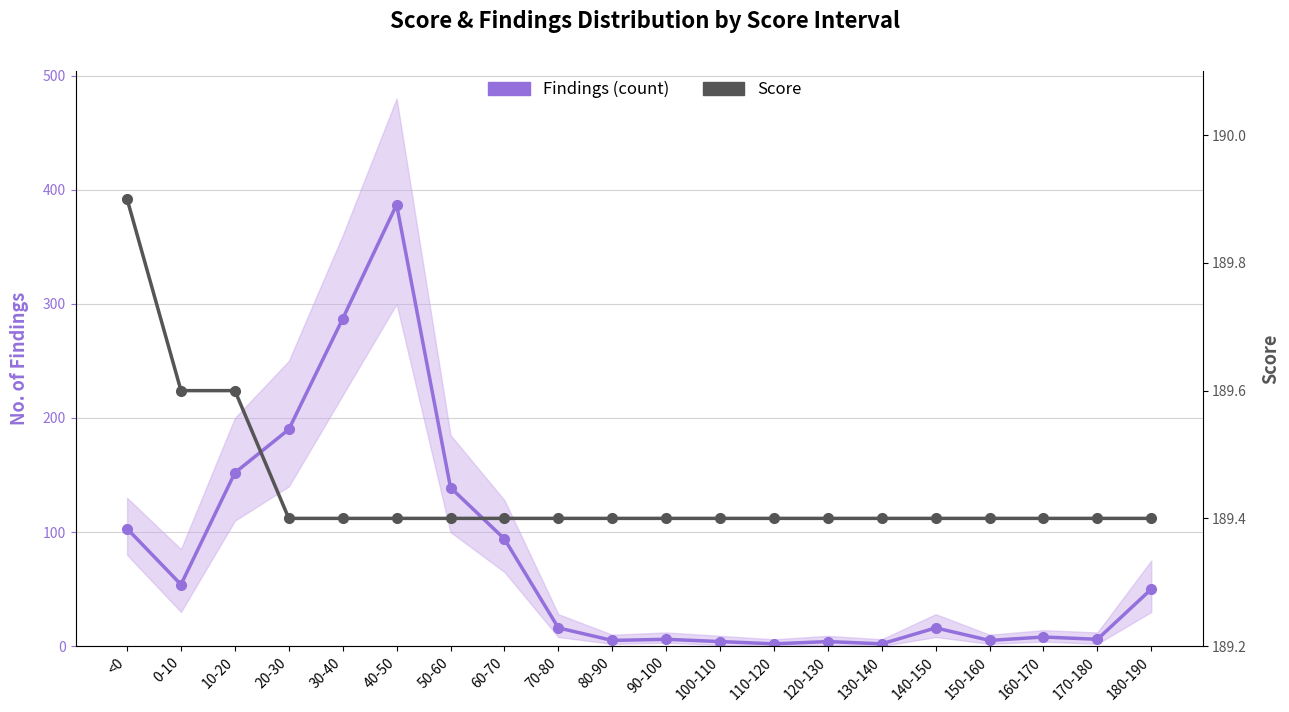

Which series has the largest total across all categories?

Score